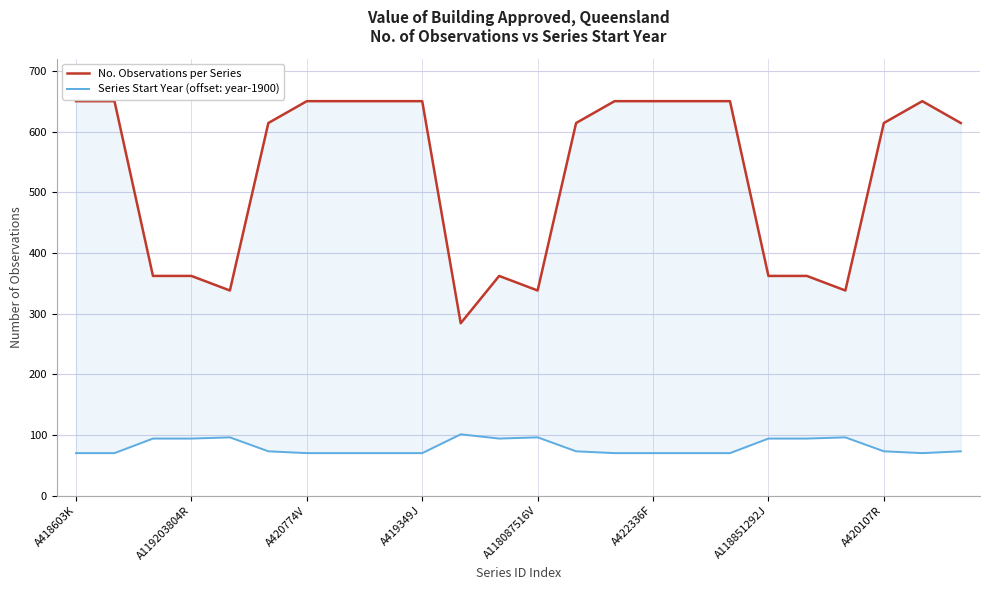

What is the maximum value for No. Observations per Series?

650